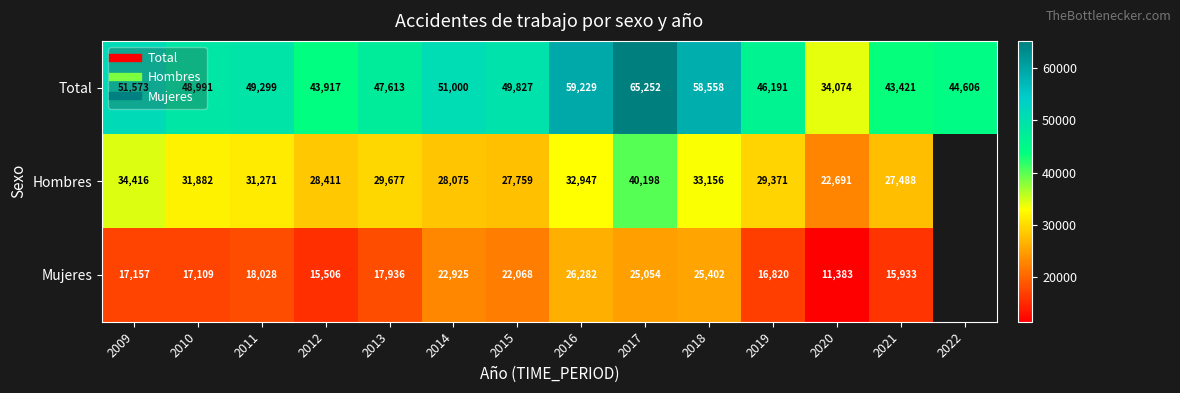

At 2020, list the series in order from smallest to largest.

Mujeres, Hombres, Total